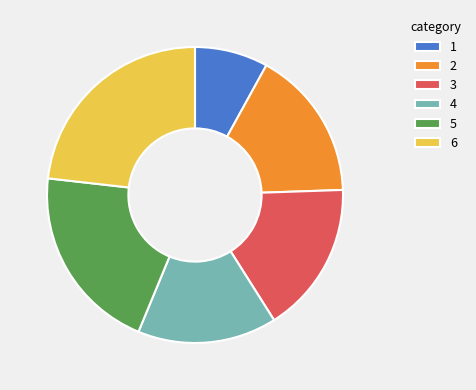

Count the number of slices in the pie.

6